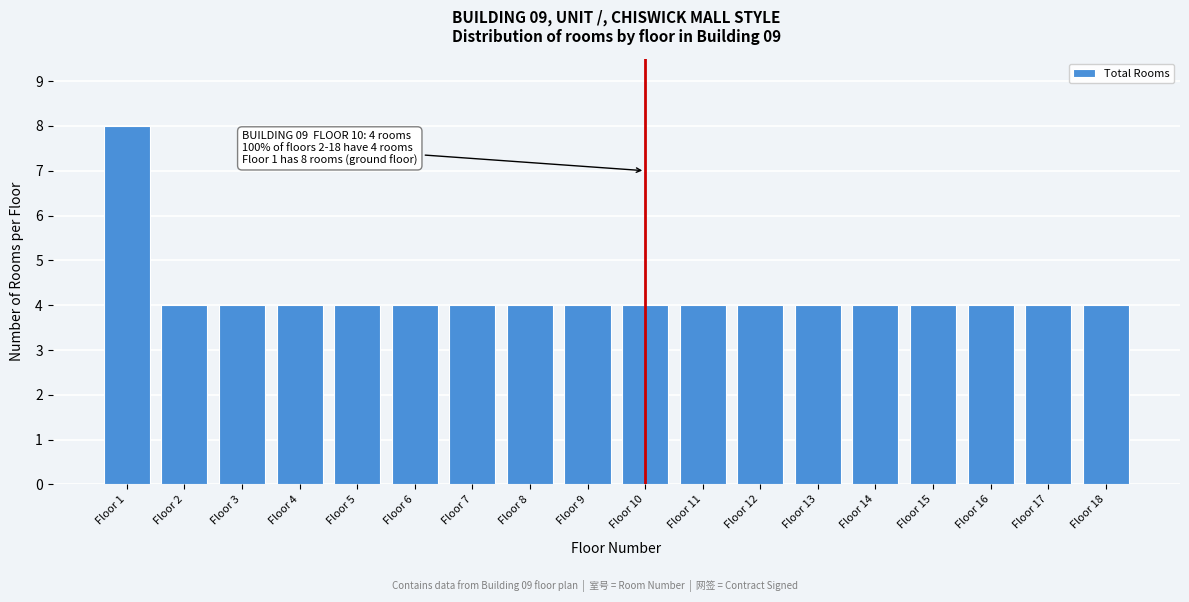

Reading left to right, extract all data points from this chart.

8	4	4	4	4	4	4	4	4	4	4	4	4	4	4	4	4	4